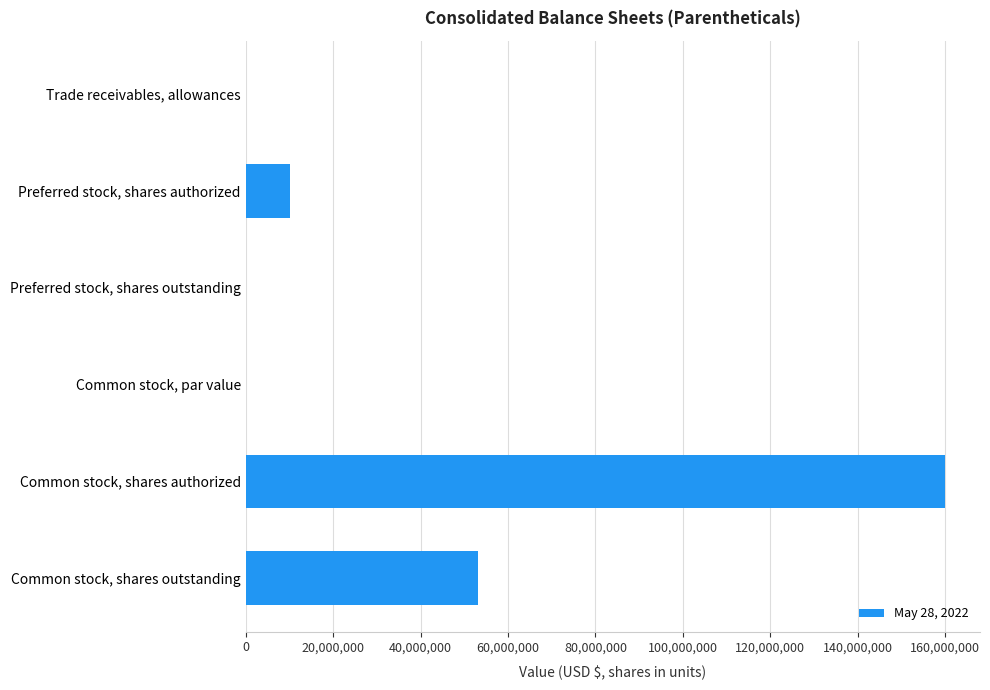

What is the greatest value displayed?

160000000